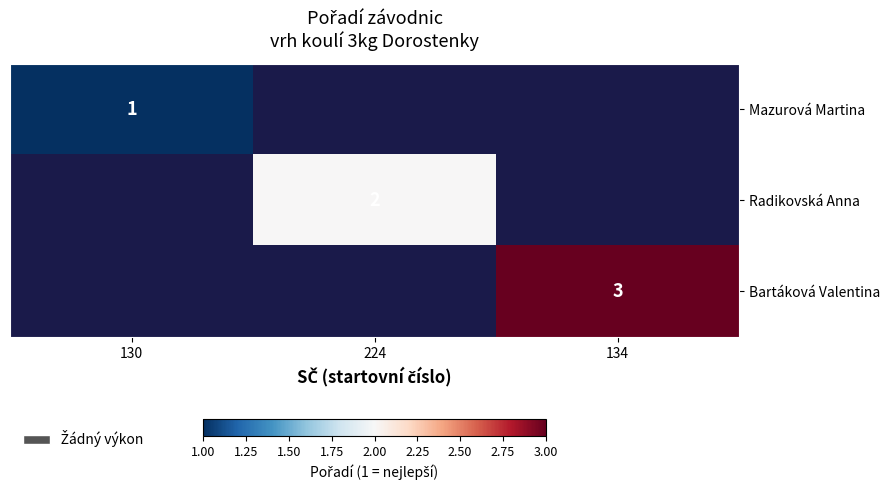

Is the value of Bartáková Valentina at 134 greater than the value of Mazurová Martina at 130?

Yes